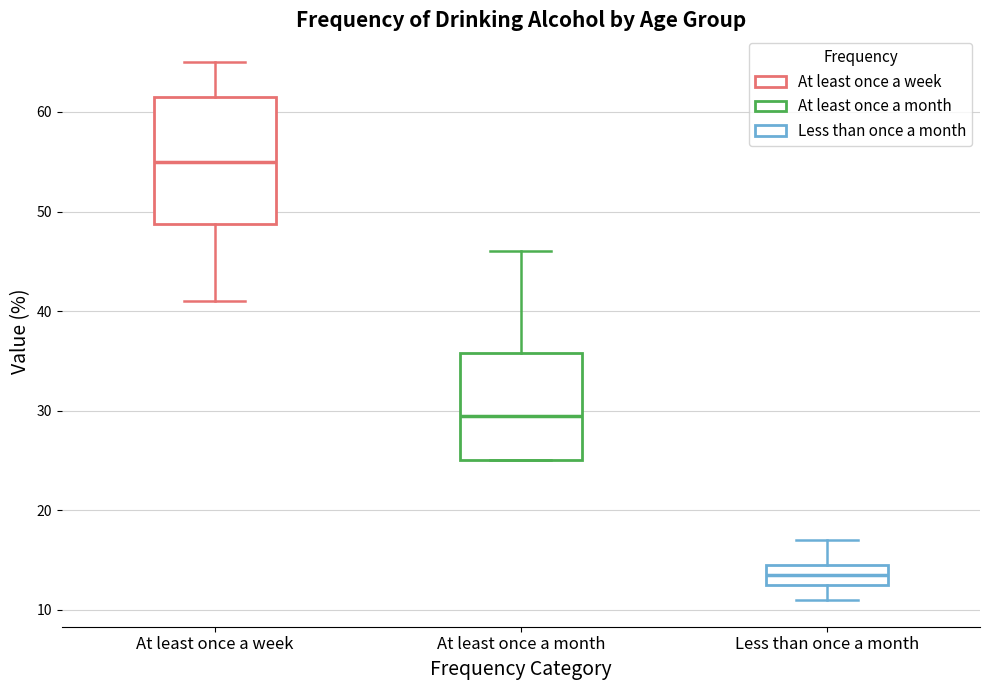

Where does the median line of the box for At least once a month sit on the y-axis? The values are not printed on the chart, so give them approximately, as read against the axis.

30